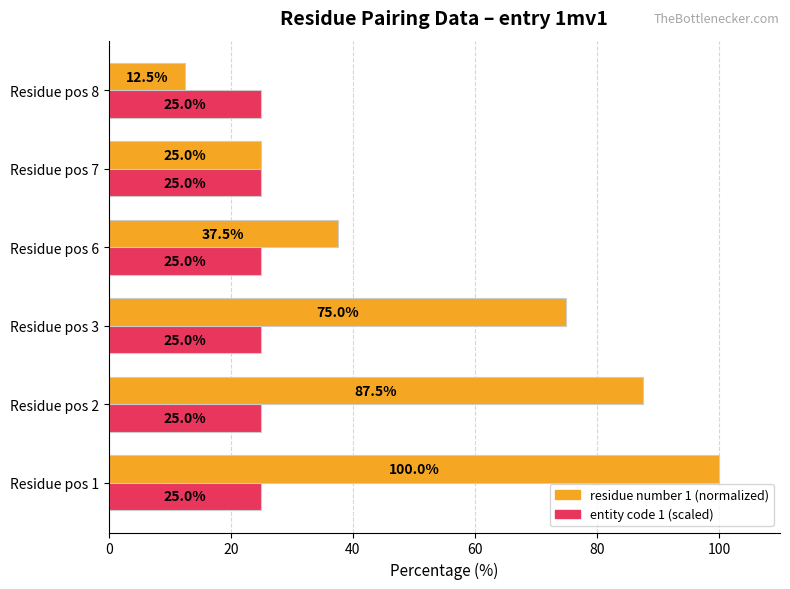

What is the difference between the residue number 1 (normalized) values at Residue pos 7 and Residue pos 8?

12.5